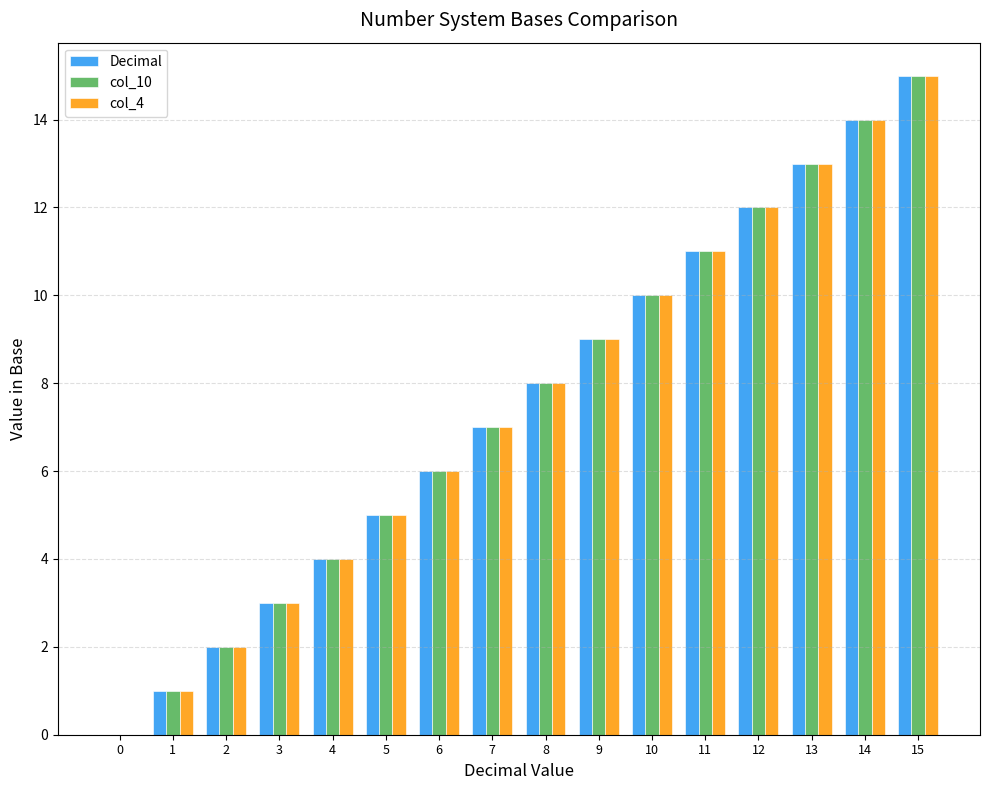

At which category is the sum across all series the highest?

15